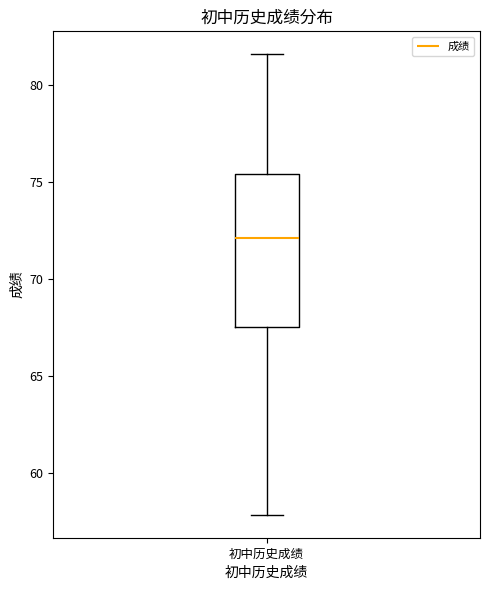

Read this box plot against the y-axis: the position of the median line, the range covered by the box, and the ends of both whiskers. The values are not printed on the chart, so give them approximately, as read against the axis.

median 72.0, box 67.5 to 75.5, whiskers 58.0 to 81.5